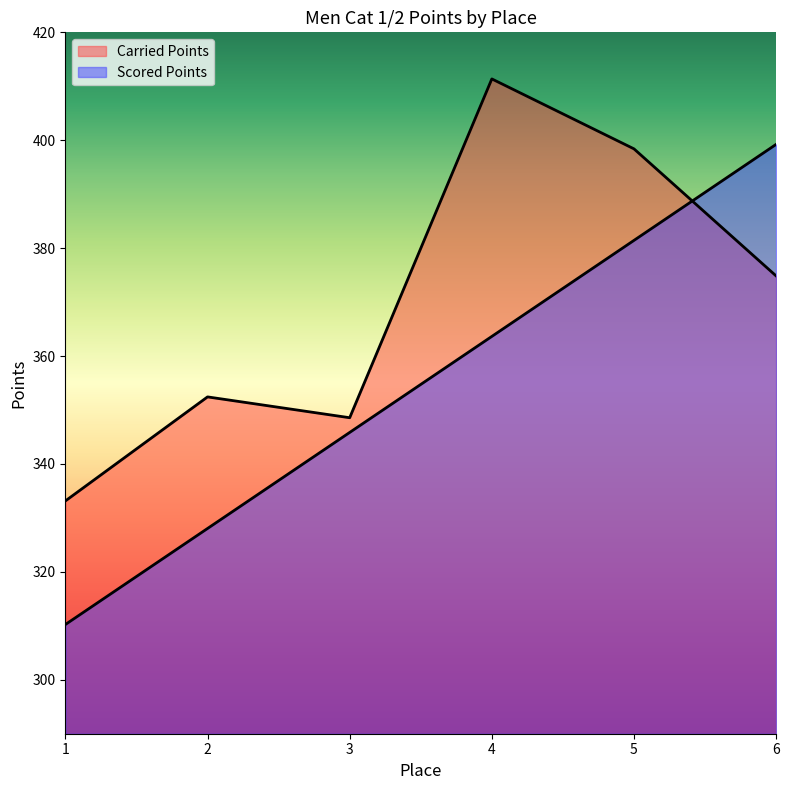

What is the total value across all series at 5?

779.8